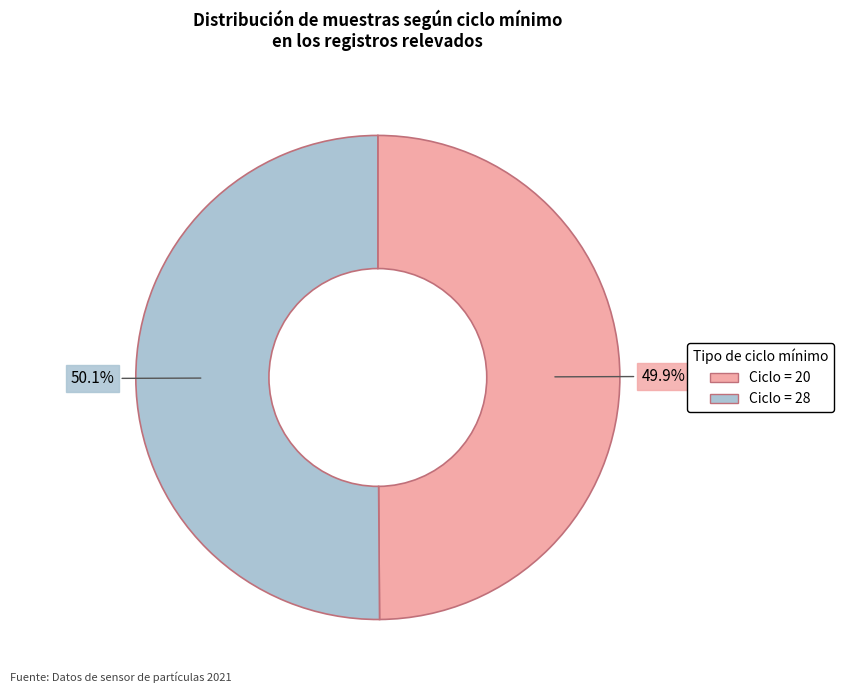

Does any single category account for the majority?

Yes